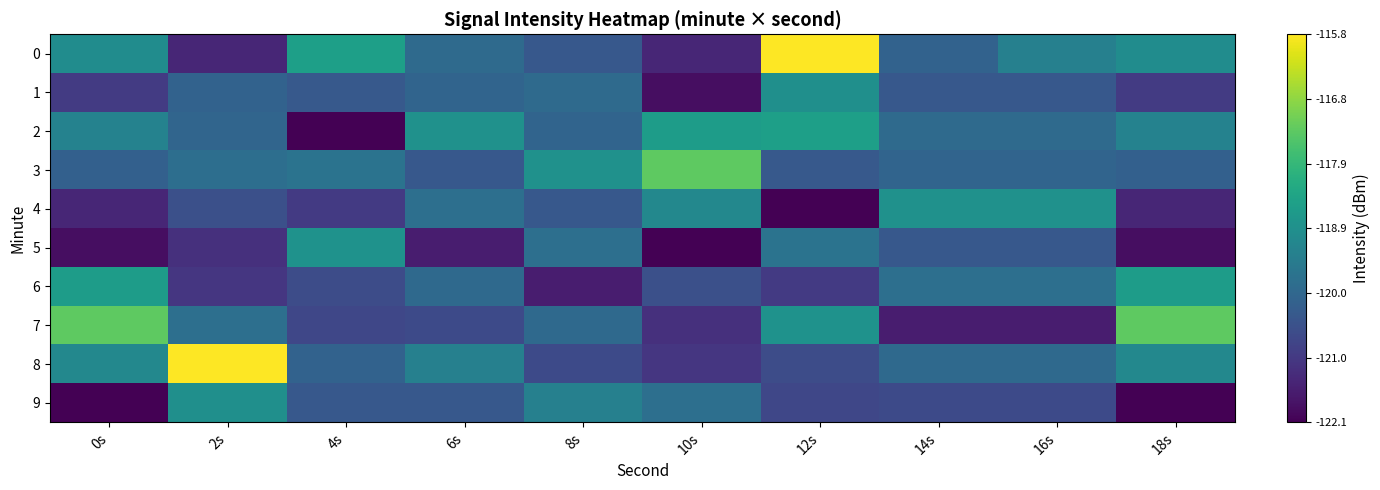

Reading left to right, what are all the values shown in this chart?

0: 0s=0.5	2s=0.1	4s=0.6	6s=0.3	8s=0.3	10s=0.1	12s=1.0	14s=0.3	16s=0.4	18s=0.5
1: 0s=0.2	2s=0.3	4s=0.3	6s=0.3	8s=0.3	10s=0.0	12s=0.5	14s=0.3	16s=0.3	18s=0.2
2: 0s=0.4	2s=0.3	4s=0.0	6s=0.5	8s=0.3	10s=0.6	12s=0.6	14s=0.3	16s=0.3	18s=0.4
3: 0s=0.3	2s=0.4	4s=0.4	6s=0.3	8s=0.5	10s=0.8	12s=0.3	14s=0.3	16s=0.3	18s=0.3
4: 0s=0.1	2s=0.2	4s=0.2	6s=0.4	8s=0.3	10s=0.5	12s=0.0	14s=0.5	16s=0.5	18s=0.1
5: 0s=0.0	2s=0.1	4s=0.5	6s=0.1	8s=0.4	10s=0.0	12s=0.4	14s=0.3	16s=0.3	18s=0.0
6: 0s=0.6	2s=0.2	4s=0.2	6s=0.3	8s=0.1	10s=0.2	12s=0.2	14s=0.4	16s=0.4	18s=0.6
7: 0s=0.8	2s=0.4	4s=0.2	6s=0.2	8s=0.3	10s=0.1	12s=0.5	14s=0.1	16s=0.1	18s=0.8
8: 0s=0.5	2s=1.0	4s=0.3	6s=0.4	8s=0.2	10s=0.2	12s=0.2	14s=0.3	16s=0.3	18s=0.5
9: 0s=0.0	2s=0.5	4s=0.3	6s=0.3	8s=0.4	10s=0.4	12s=0.2	14s=0.2	16s=0.2	18s=0.0